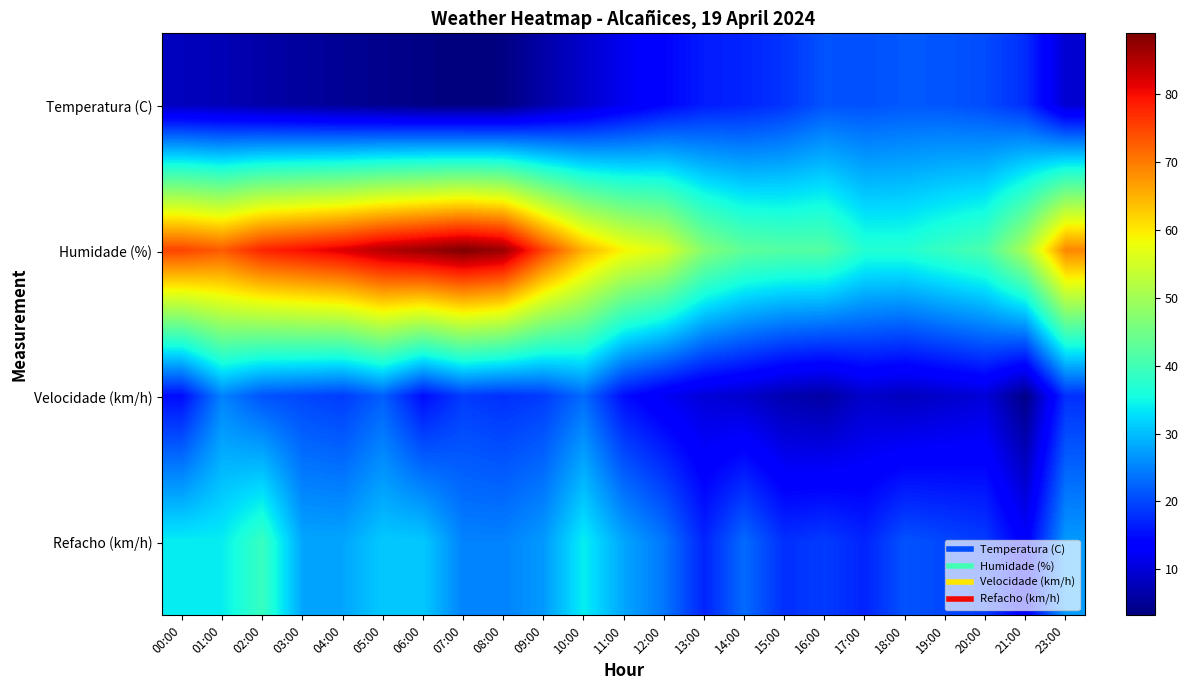

At which category does the chart reach its peak across all series?

07:00